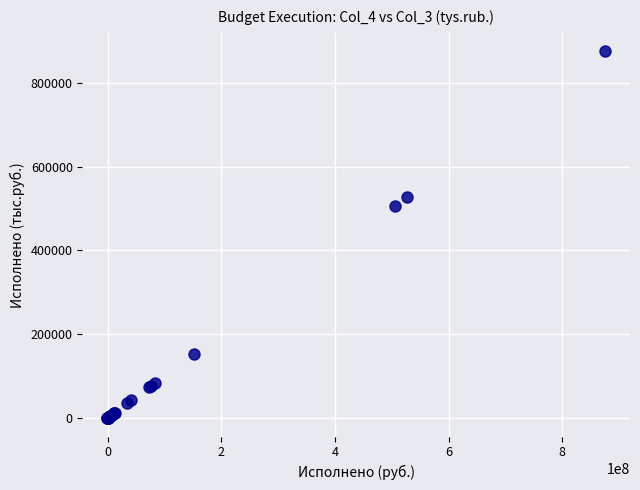

What Y value in the scatter plot is closest to 437506?

504940.4